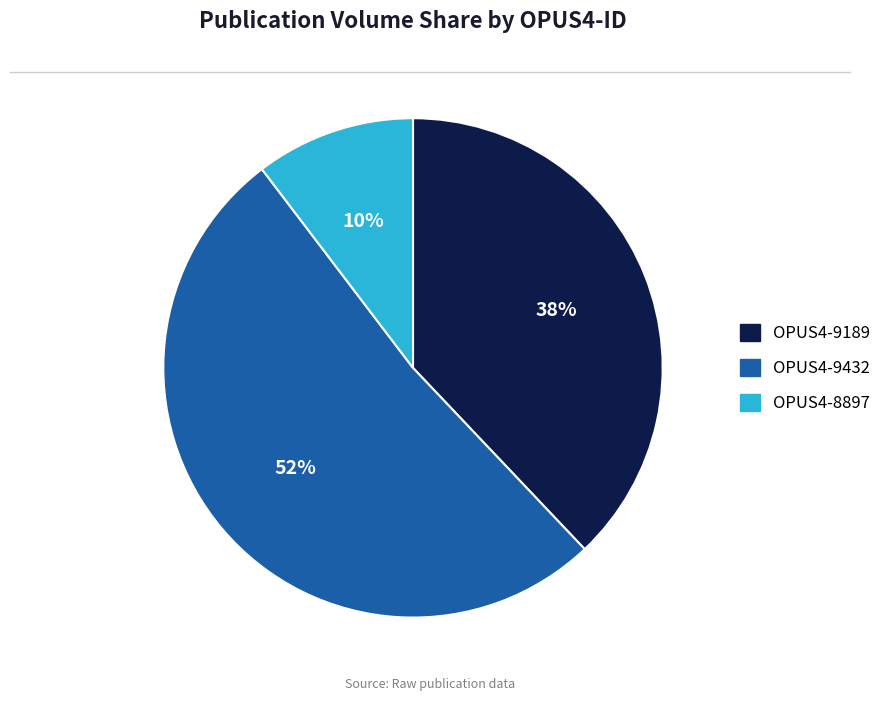

Do OPUS4-8897 and OPUS4-9432 together represent more than half of the pie?

Yes